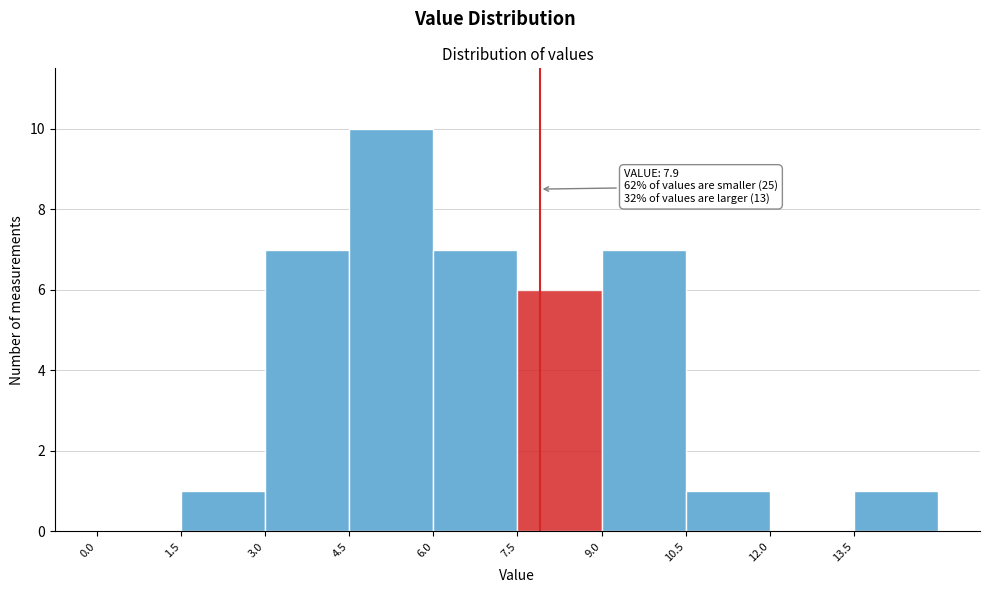

Over which range of the x-axis is the bar tallest?

4.5 to 6.0